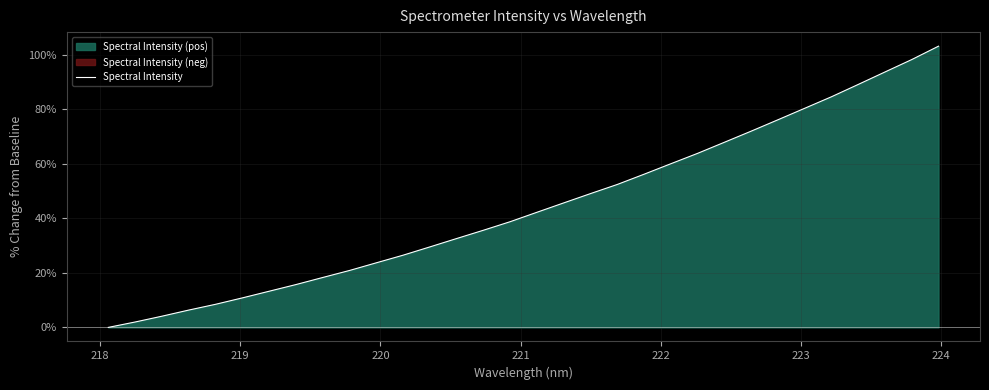

Reading left to right, extract all data points from this chart.

0.0	2.0	4.1	6.3	8.5	10.8	13.3	15.7	18.3	20.9	23.7	26.5	29.5	32.6	35.6	38.8	42.2	45.7	49.1	52.4	56.2	60.0	63.8	67.9	72.0	76.1	80.3	84.6	89.1	93.6	98.2	103.1